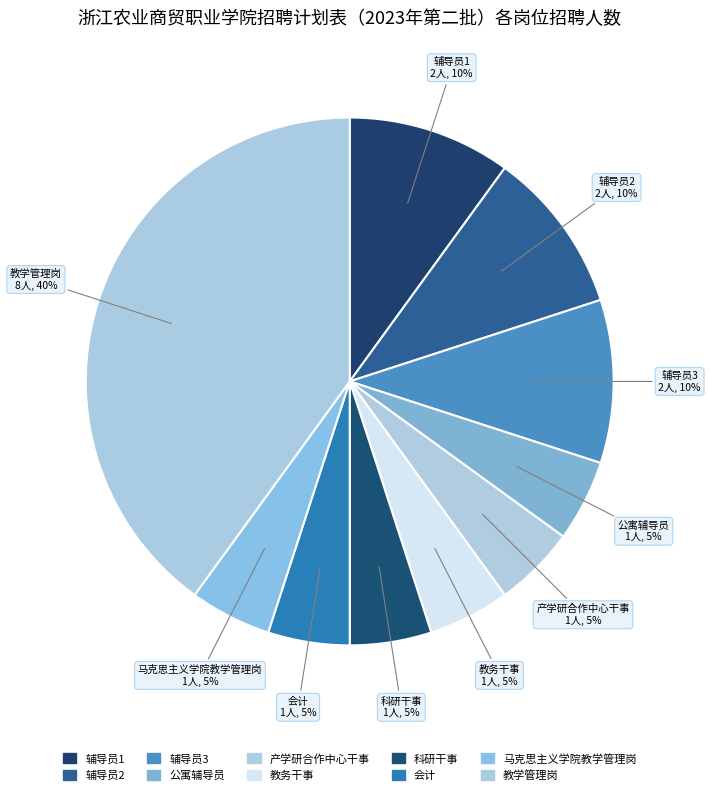

How many slices are in this pie chart?

10